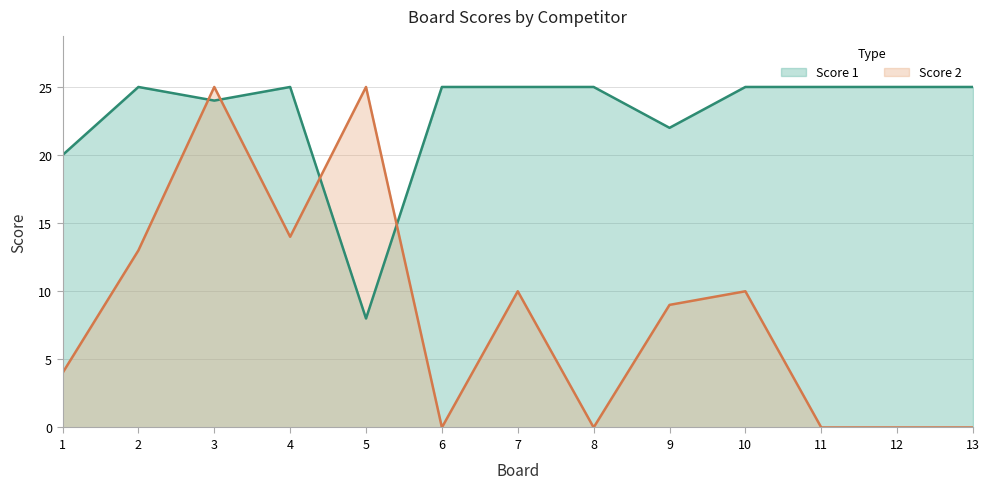

Where is the first local minimum for Score 2?

4